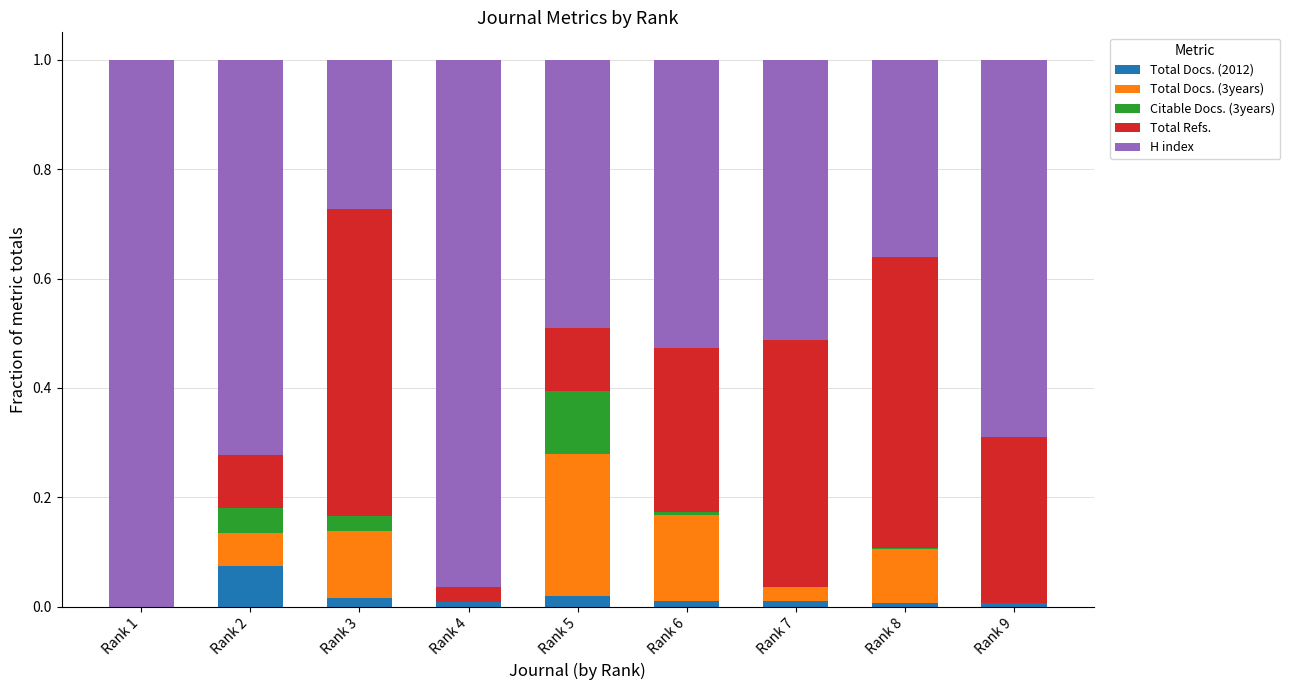

Are the bars grouped side by side (vs. stacked)?

No